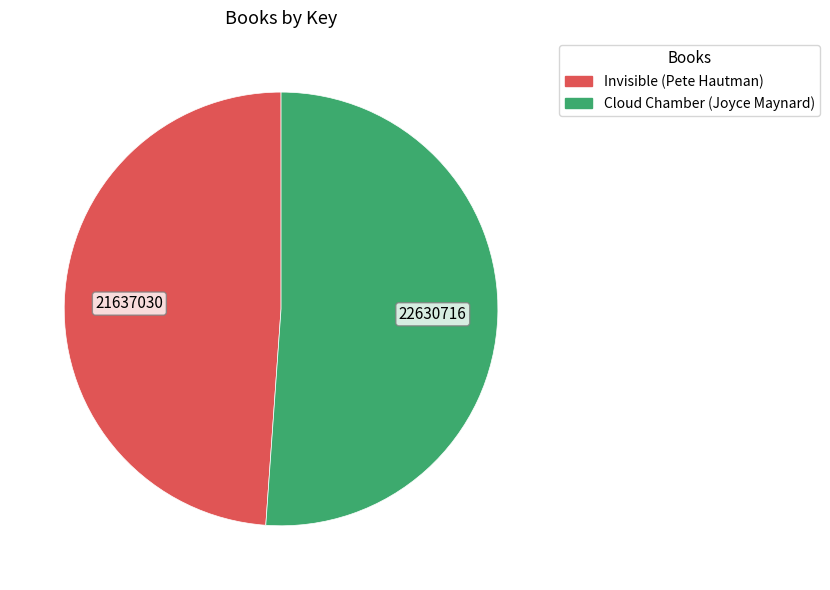

Count the number of slices in the pie.

2